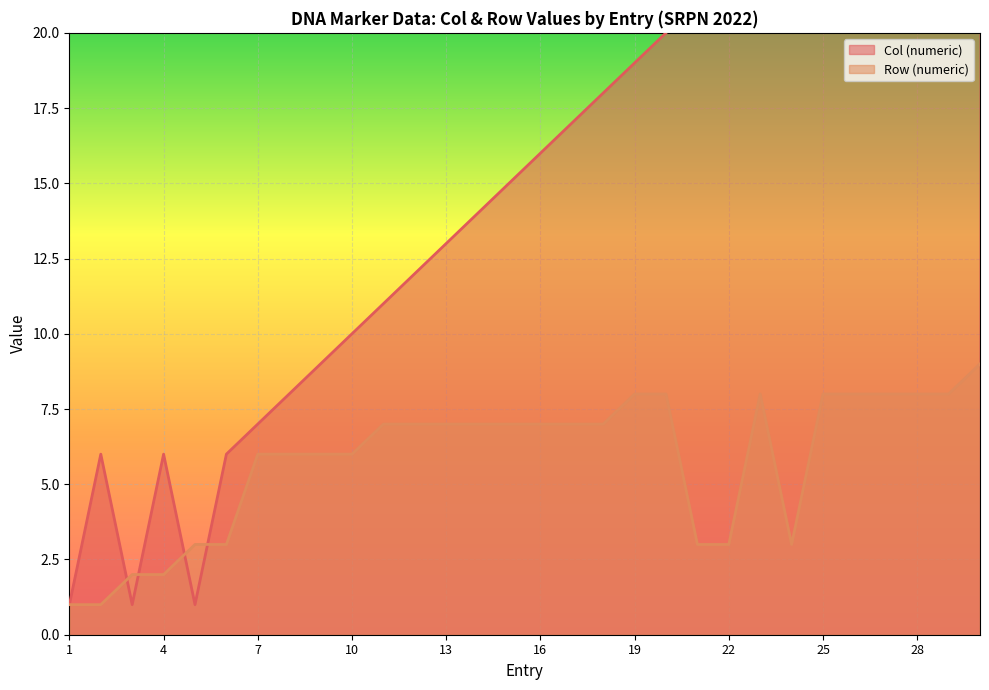

Rank the series by their average value, from highest to lowest.

Col (numeric), Row (numeric)